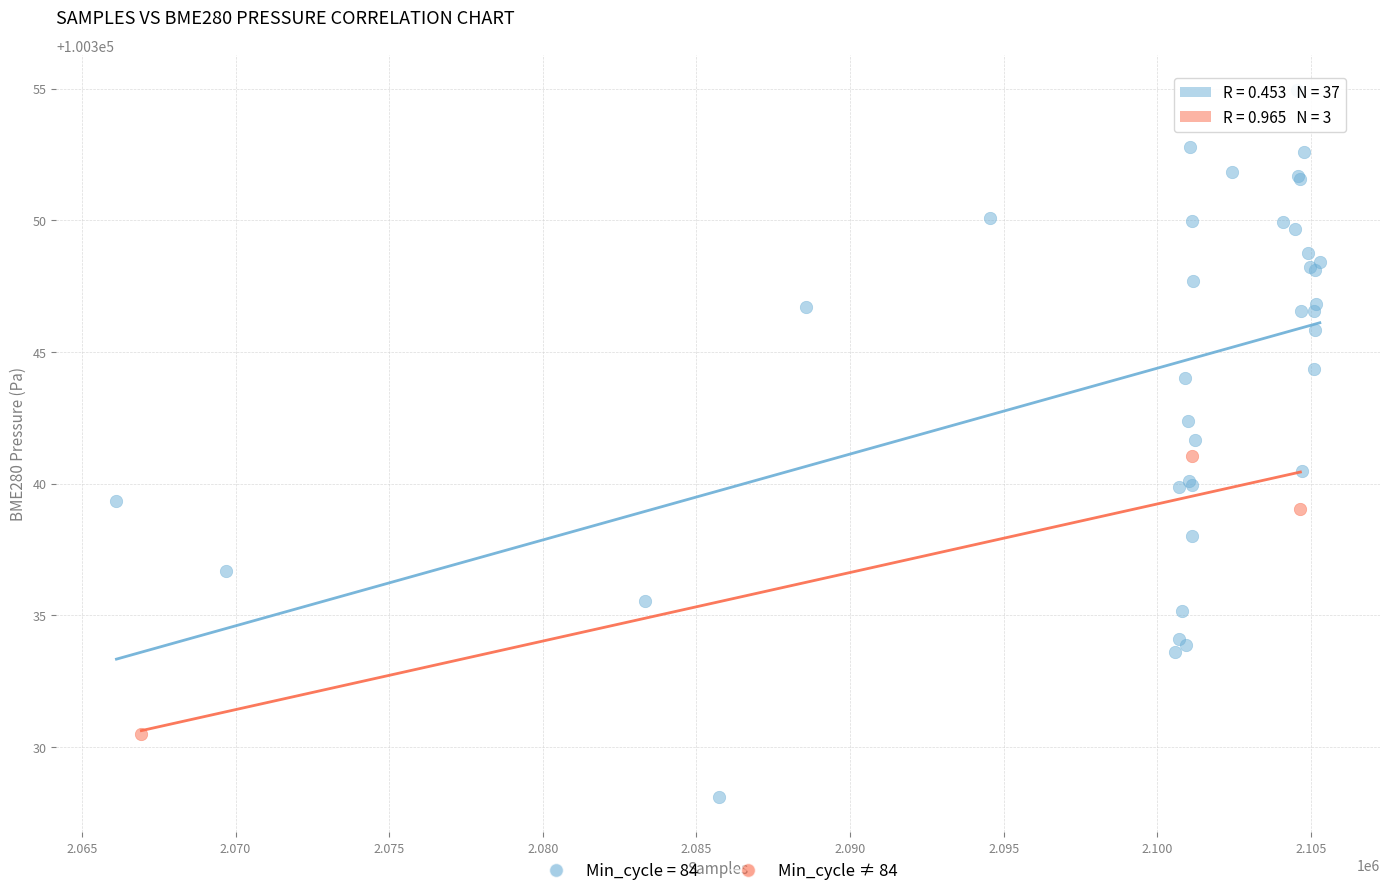

Which series reaches the maximum Y coordinate?

Min_cycle = 84